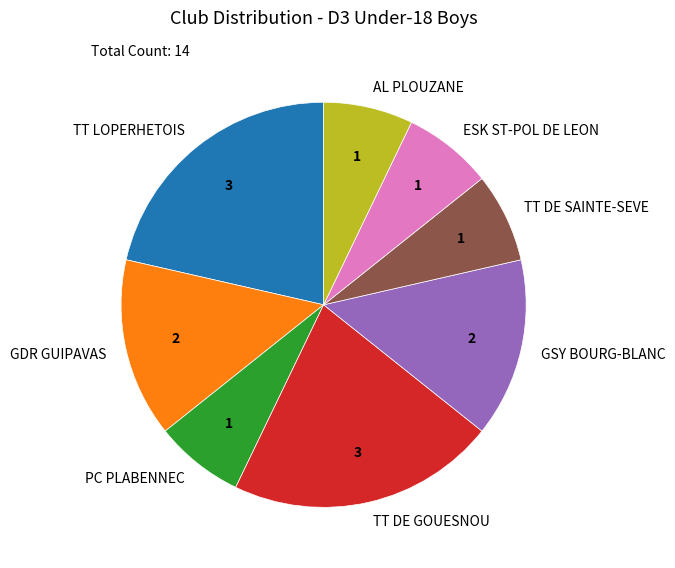

Combined, do TT DE SAINTE-SEVE and PC PLABENNEC account for over 50%?

No